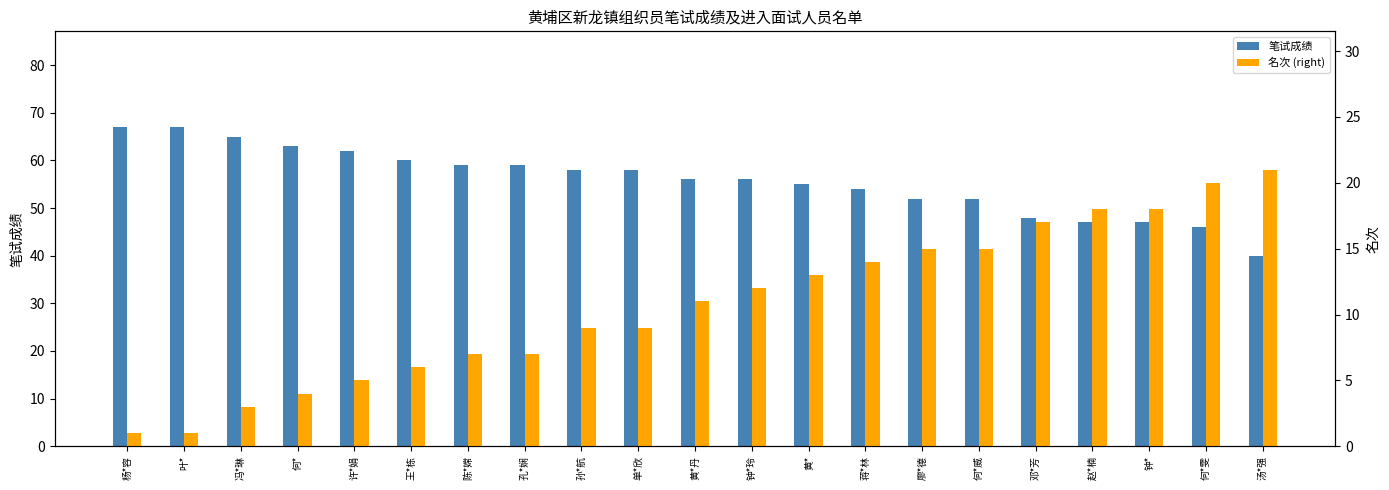

Between 孔*娴 and 邓*芳, which series saw the biggest shift?

笔试成绩